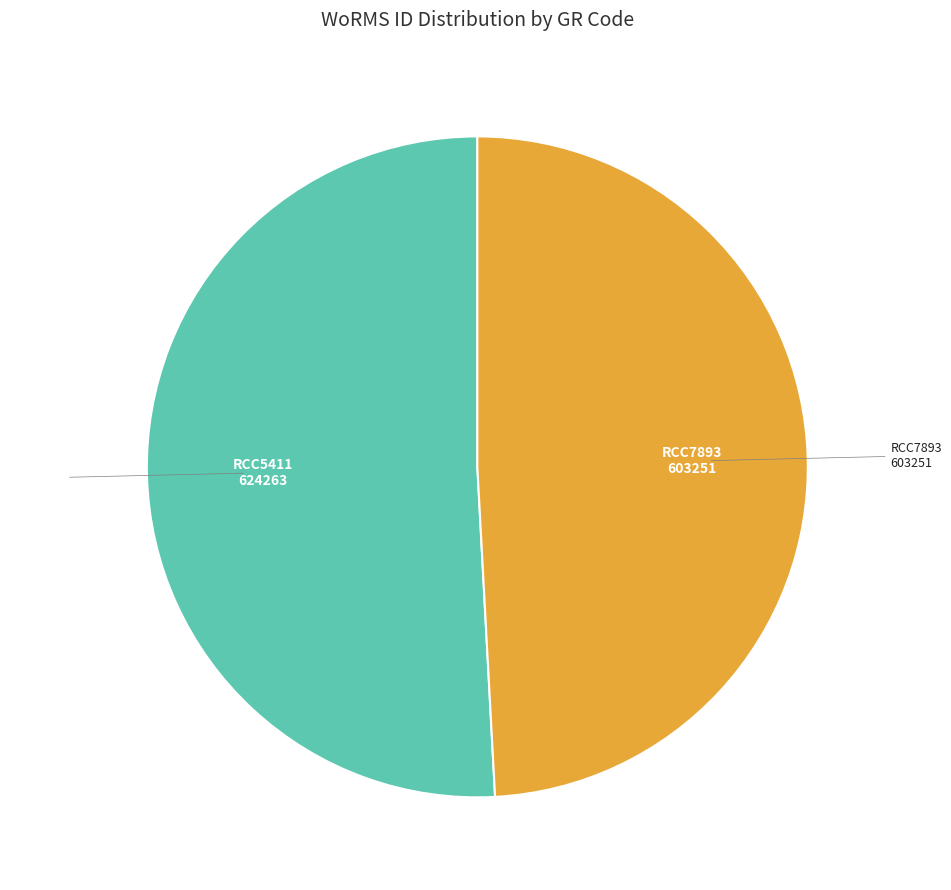

Does any single category account for the majority?

Yes